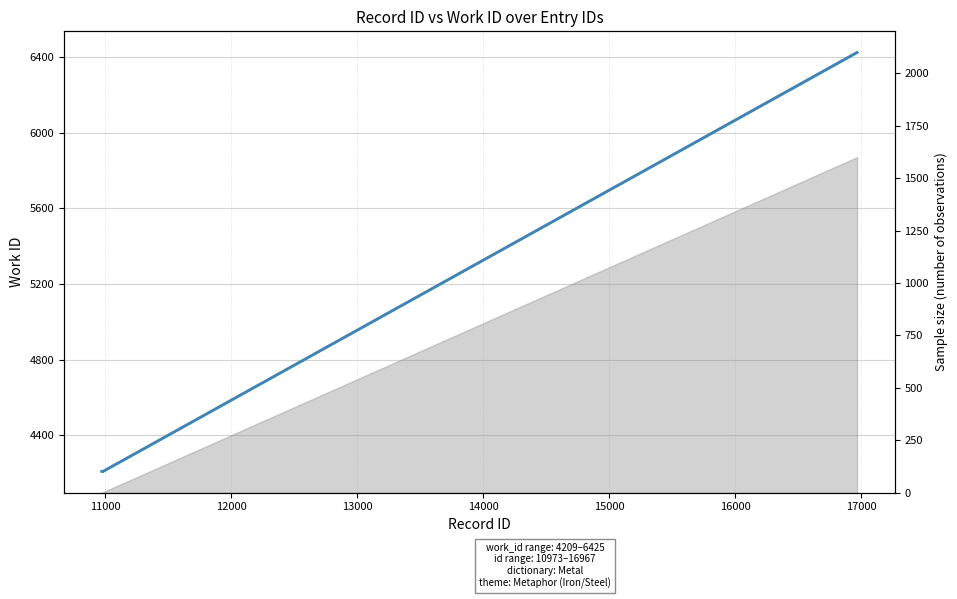

True or false: work_id (shifted) and work_id intersect in this chart.

True